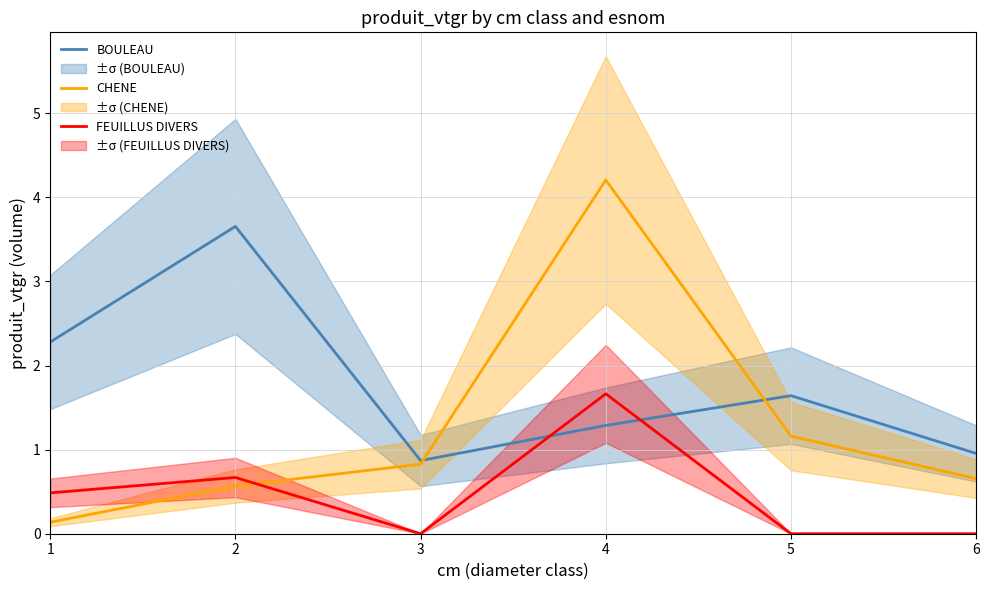

What is the difference between the second highest and second lowest values in the FEUILLUS DIVERS series?

0.7